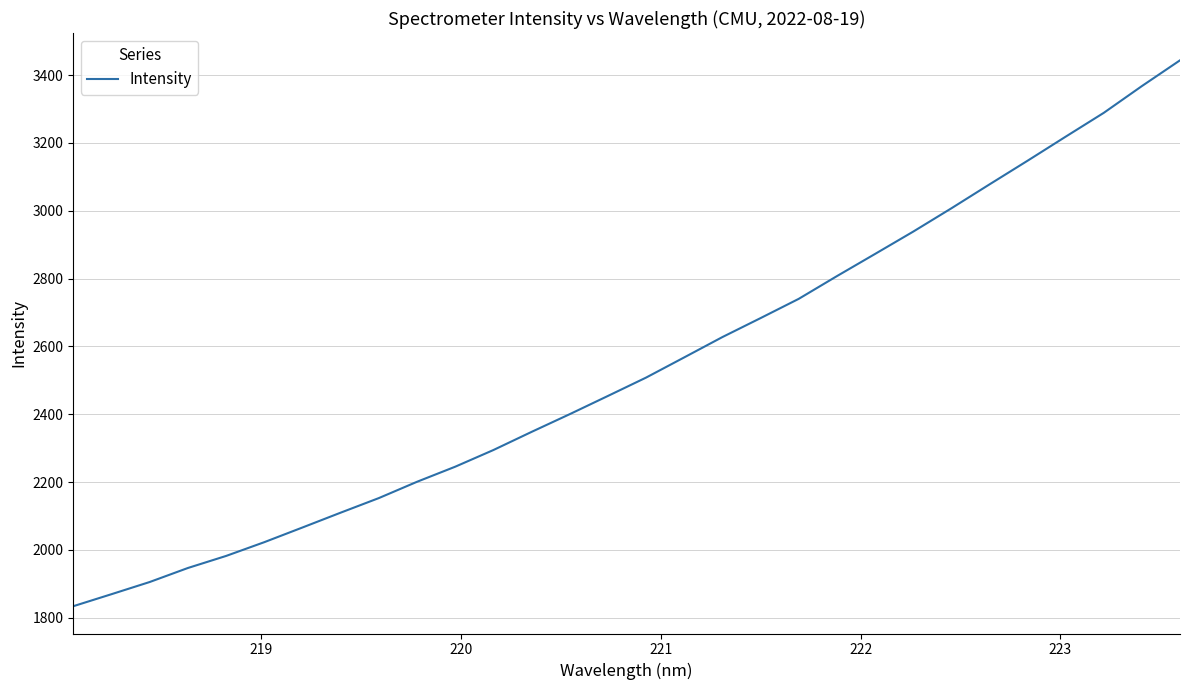

What is the difference between the maximum and minimum values?

1609.9